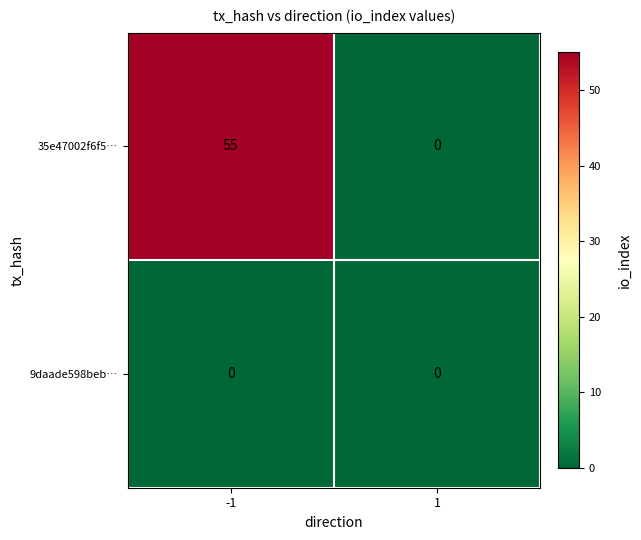

What is the average value of the 35e47002f6f5… series?

28